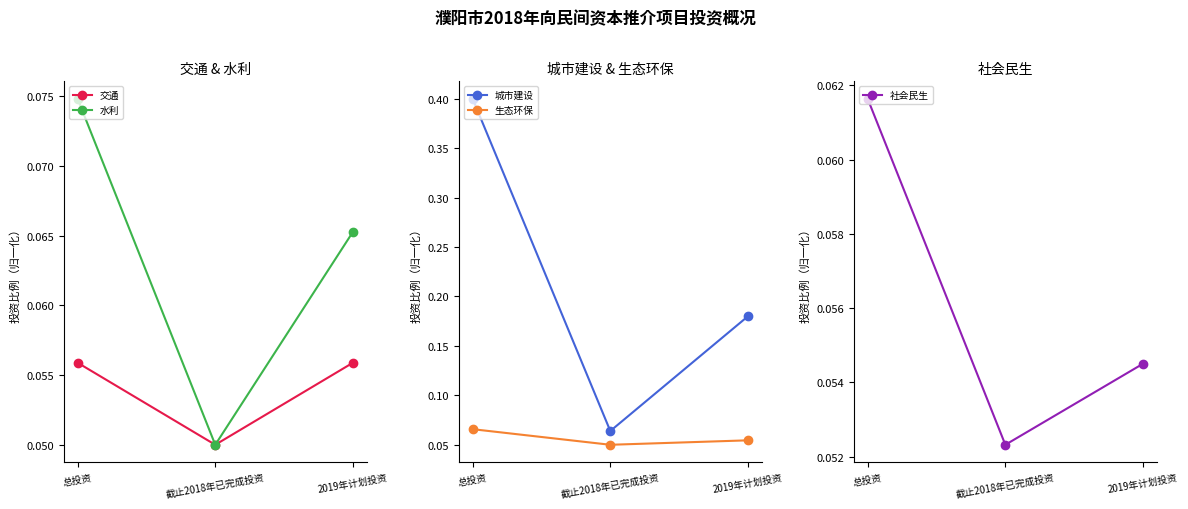

How many series are shown in this chart?

5